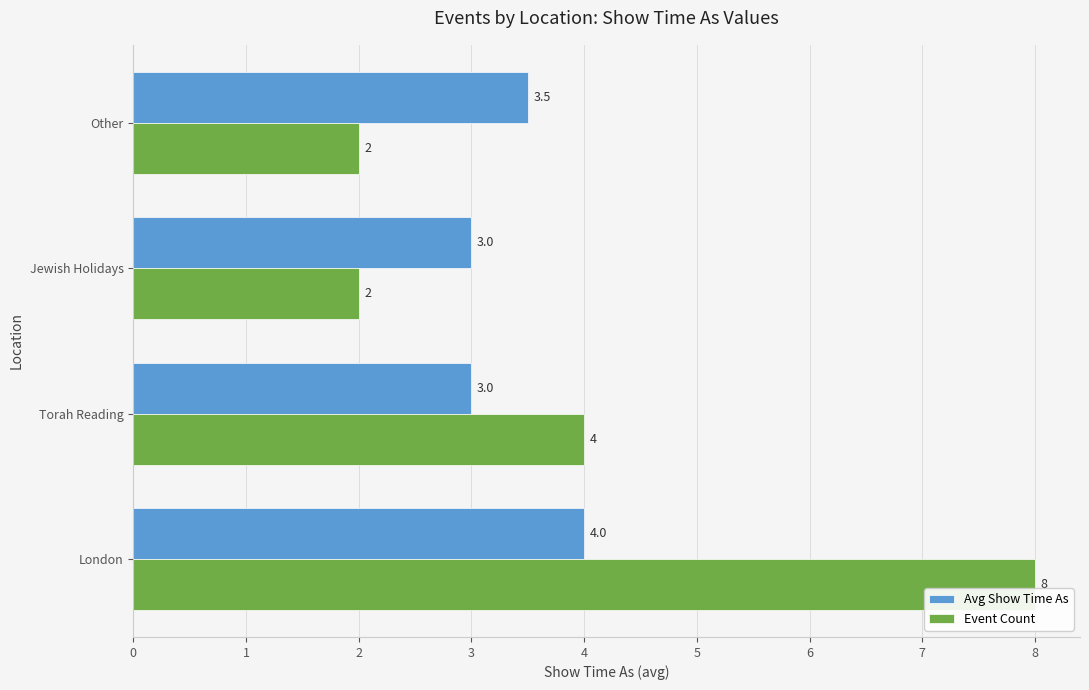

What is the difference between the second highest and second lowest values in the Avg Show Time As series?

0.5